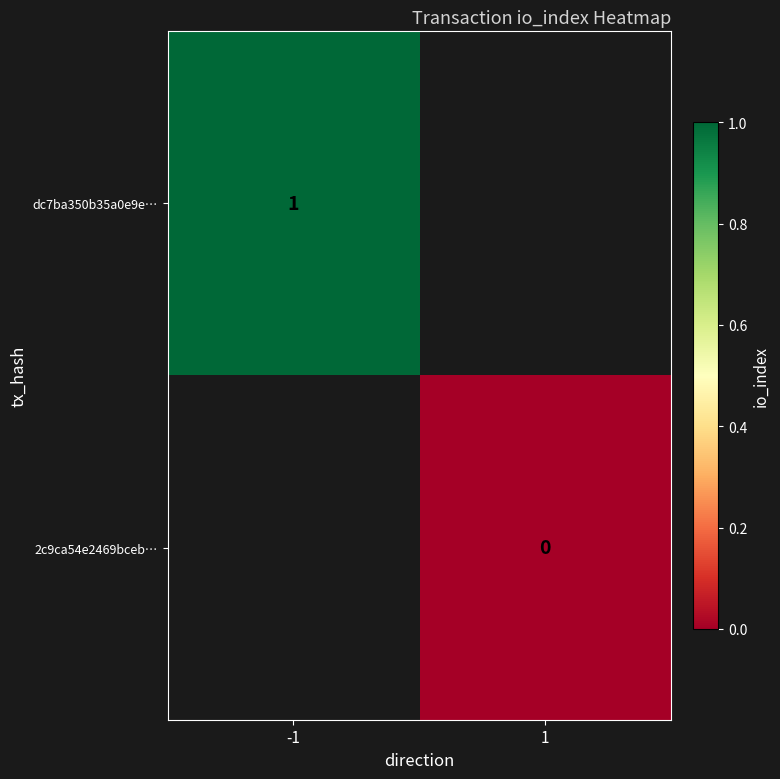

The dc7ba350b35a0e9e… series shows 2 at -1. True or false?

False